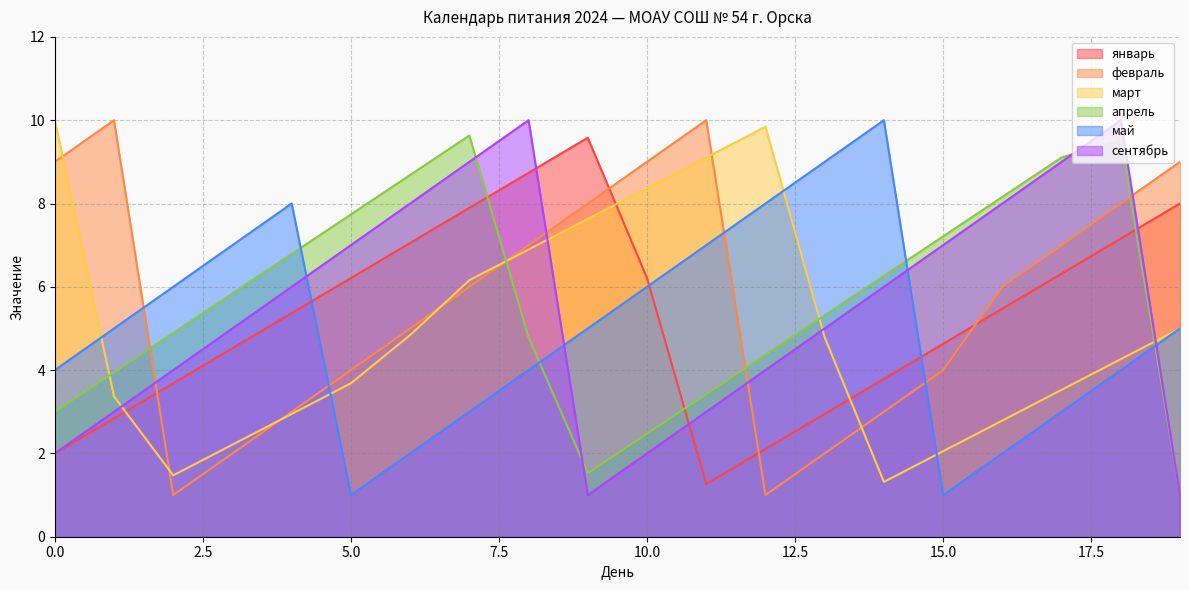

How many values in the февраль series are below 6?

9